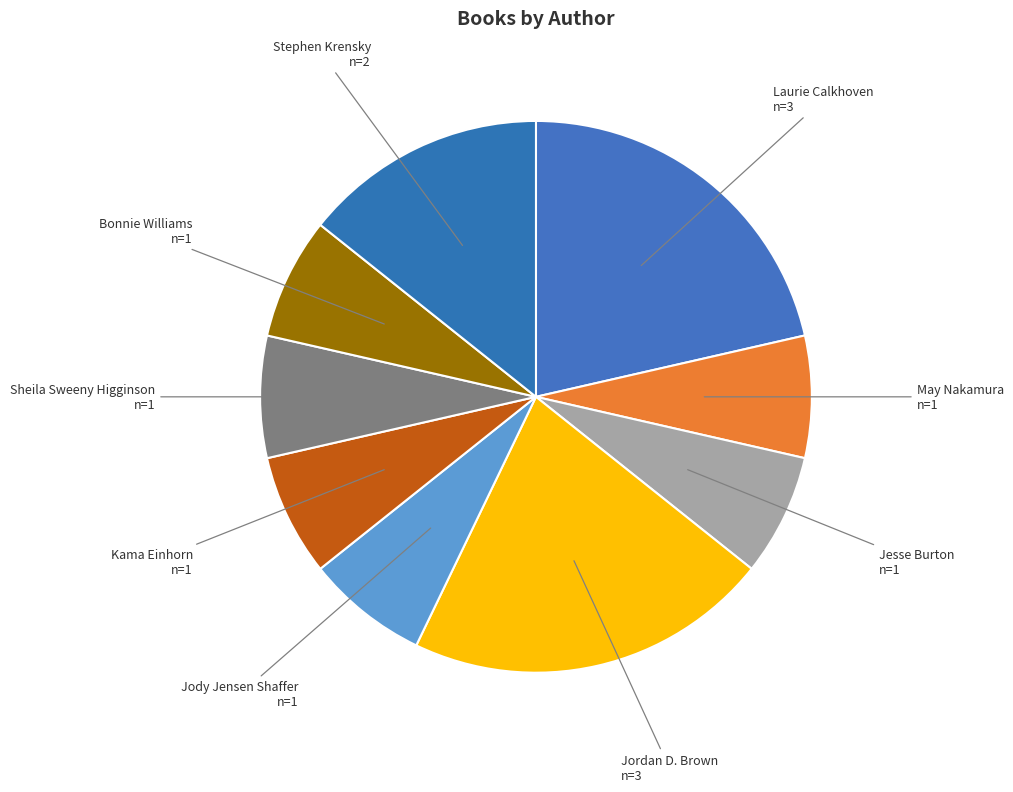

Which has a higher value, Stephen Krensky or Jesse Burton?

Stephen Krensky